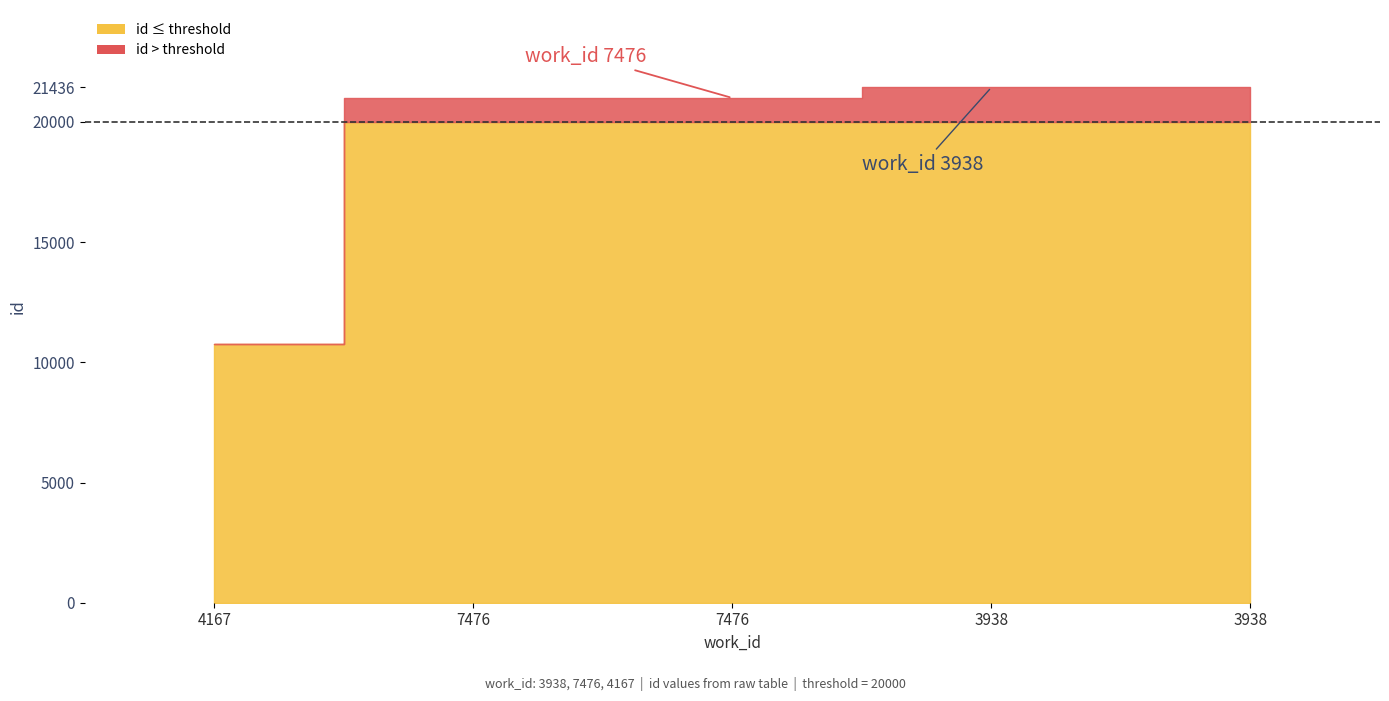

List the labels in order of value, largest first.

3938, 3938, 7476, 7476, 4167